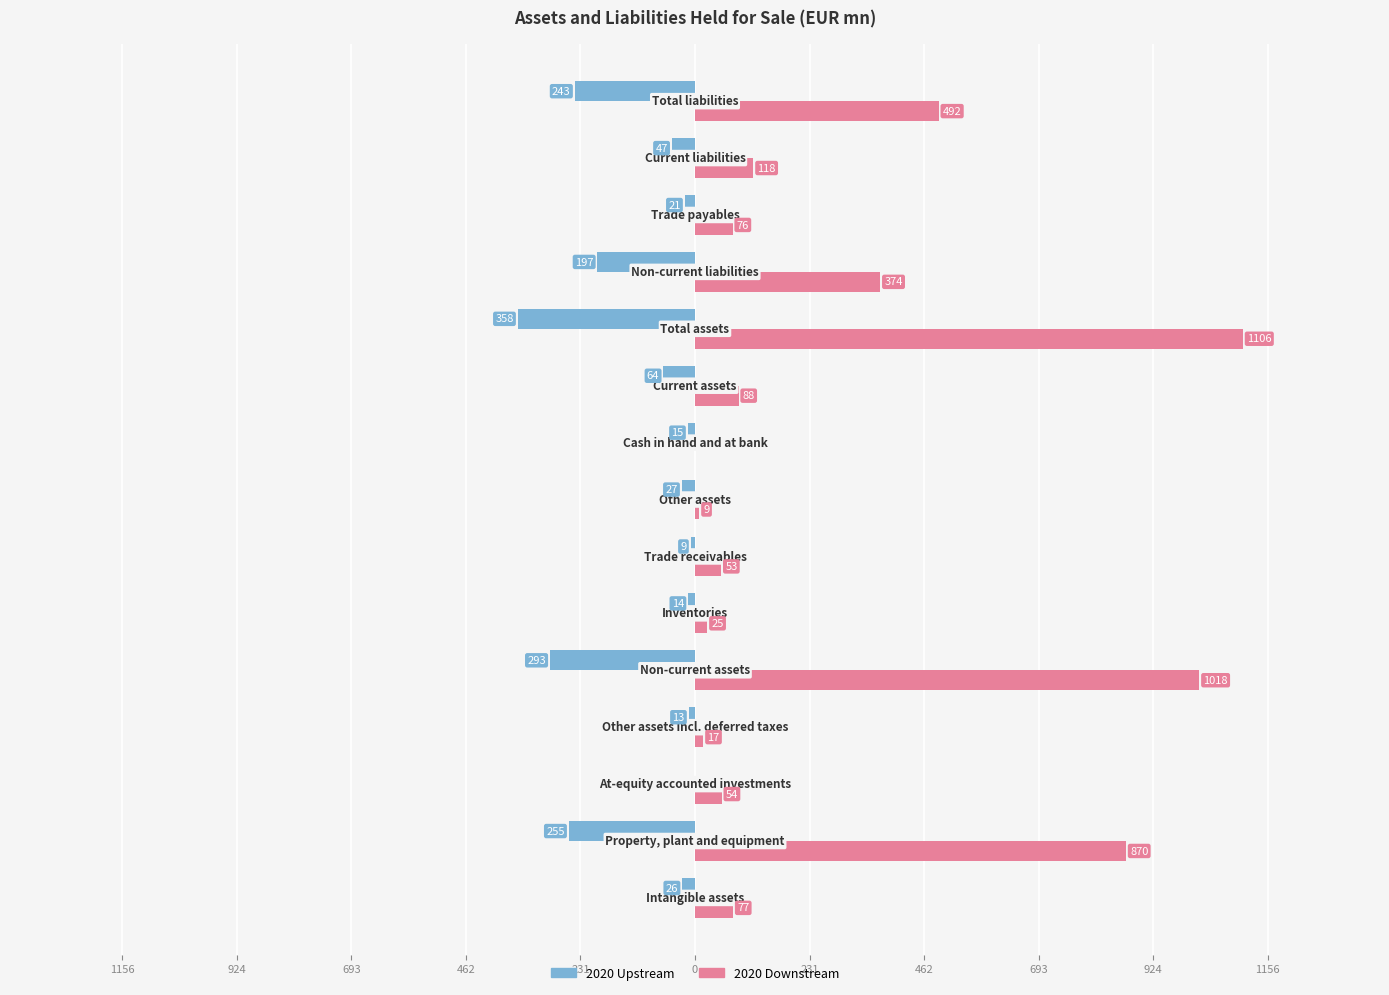

What are all the series names shown in the legend?

2020 Upstream, 2020 Downstream